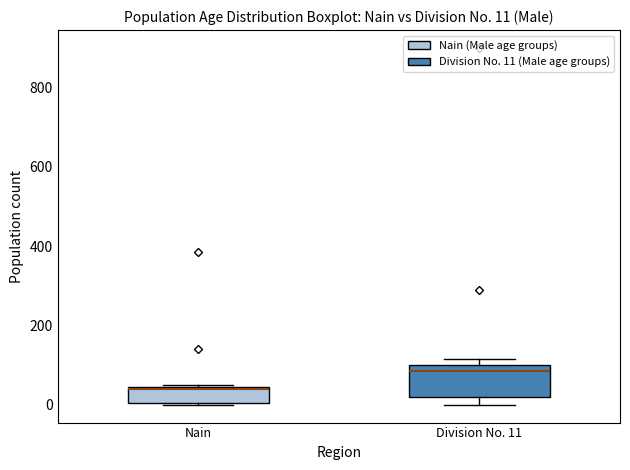

Which box is the tallest, from its lower edge to its upper edge?

Division No. 11